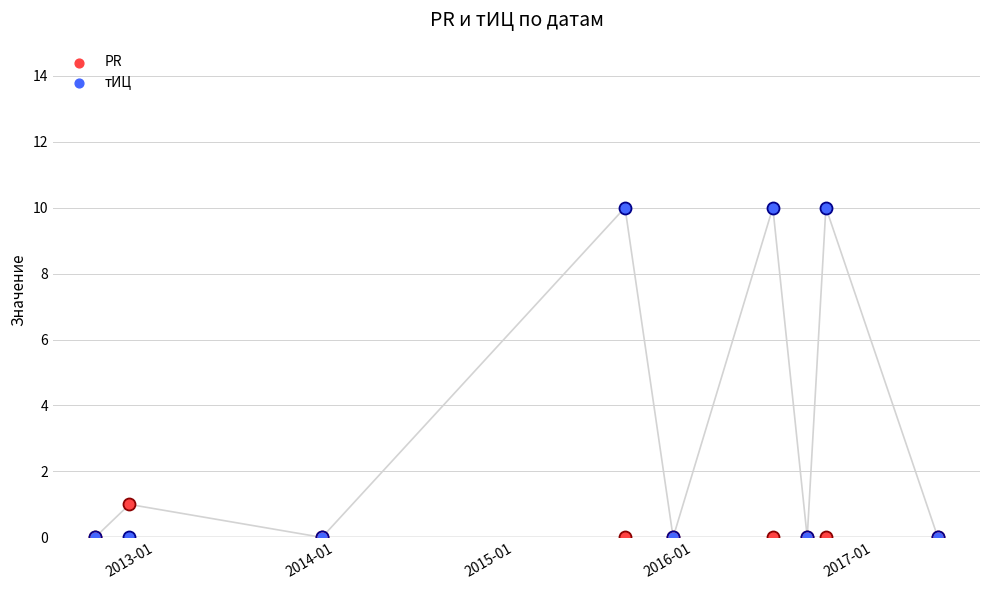

What are all the series names shown in the legend?

PR, тИЦ